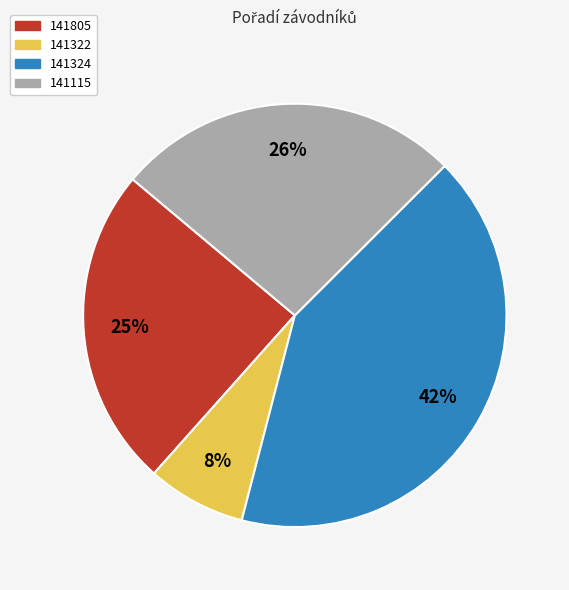

The 141115 slice represents 26% of the pie. True or false?

True